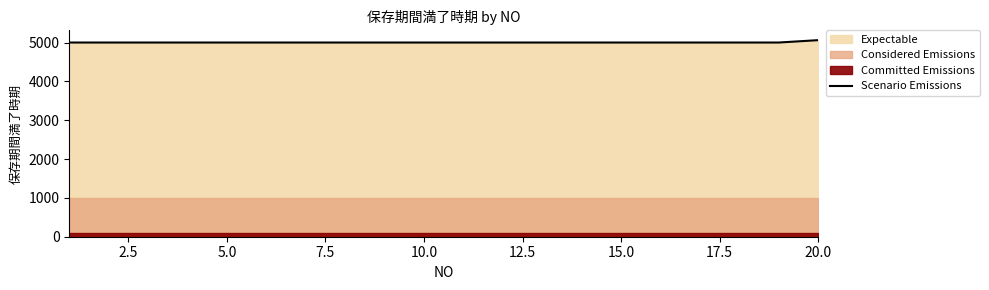

What is the ratio of the value at 10.0 to the value at 5.0?

1.0